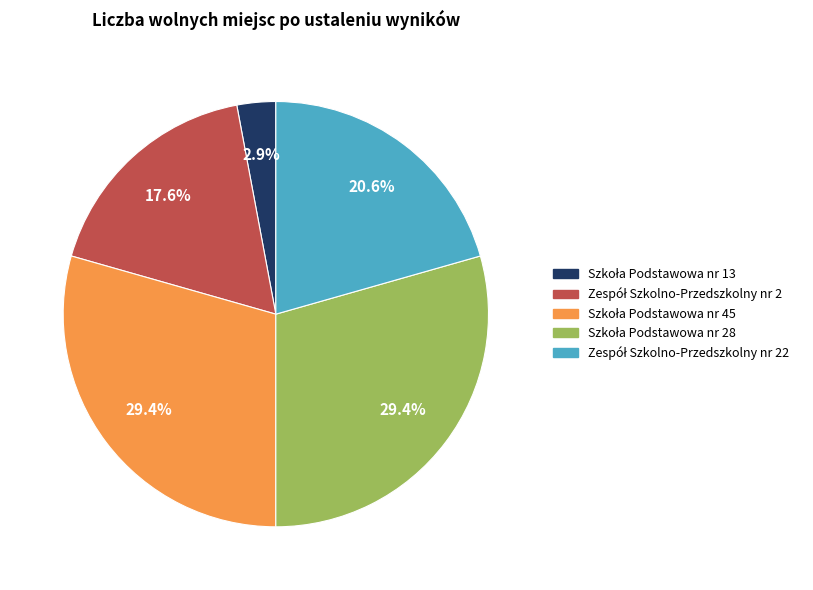

Does any single category account for the majority?

No